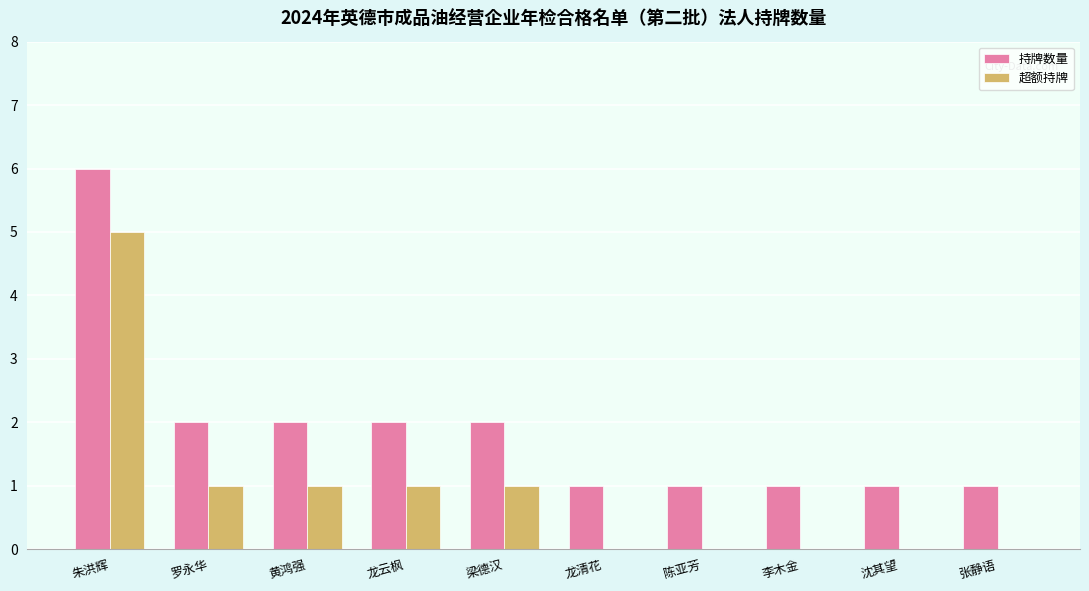

Is the value of 持牌数量 at 龙云枫 greater than the value of 超额持牌 at 龙清花?

Yes